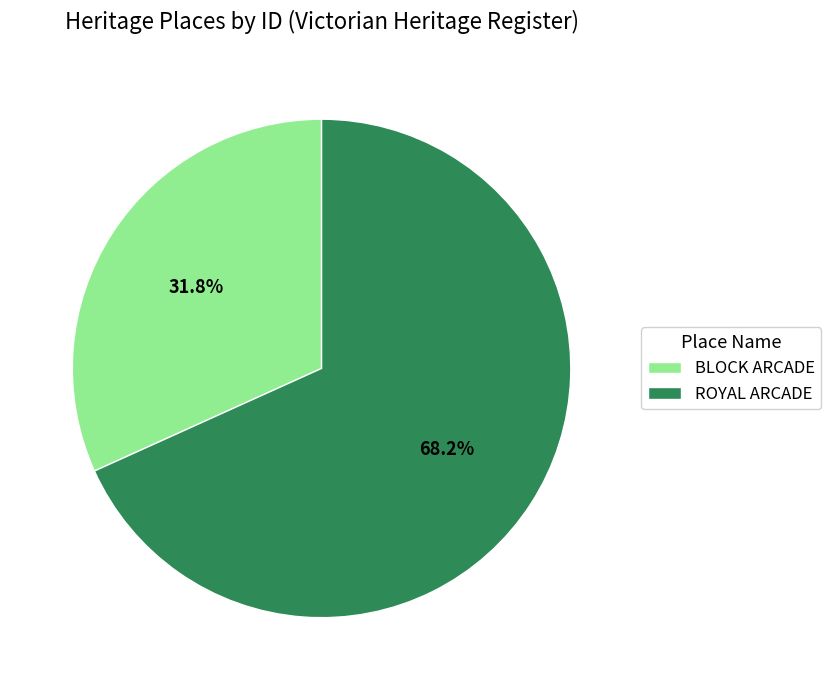

To the nearest percent, what percentage of the pie is BLOCK ARCADE?

32%